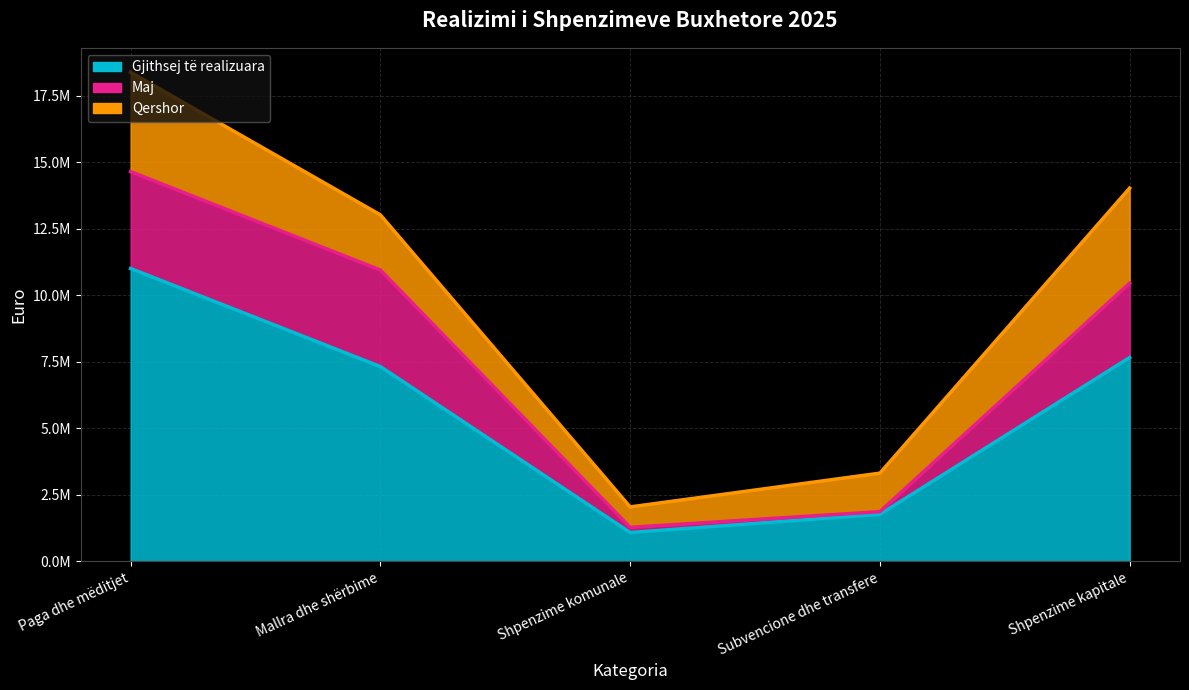

At which category is the sum across all series the highest?

Paga dhe mëditjet